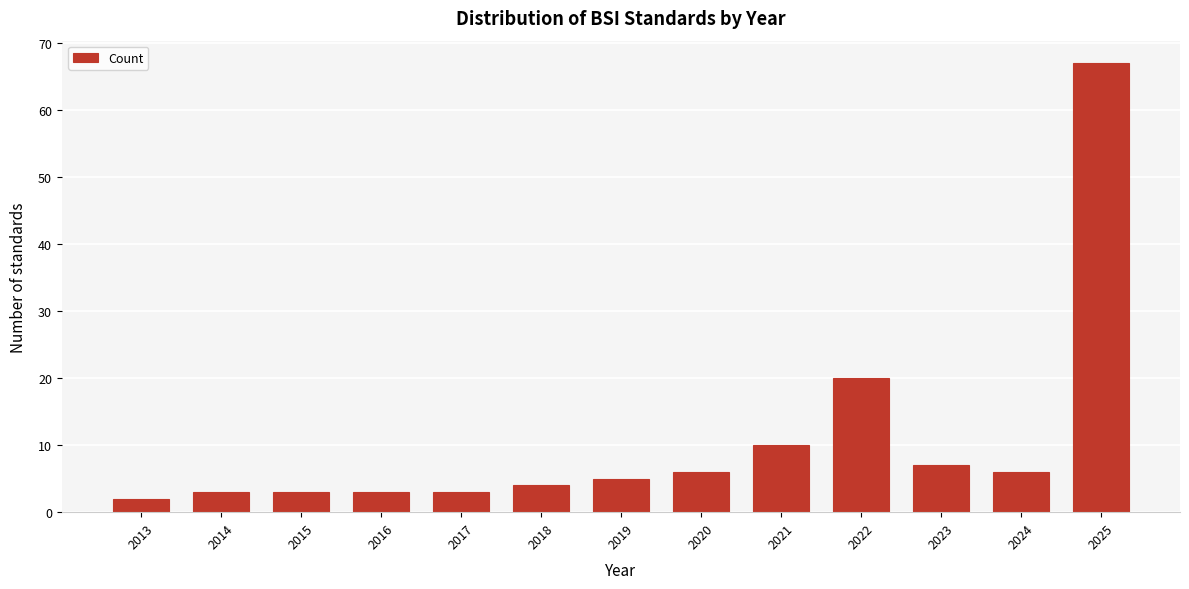

Reading left to right, list all the values displayed in this chart.

2013=2	2014=3	2015=3	2016=3	2017=3	2018=4	2019=5	2020=6	2021=10	2022=20	2023=7	2024=6	2025=67